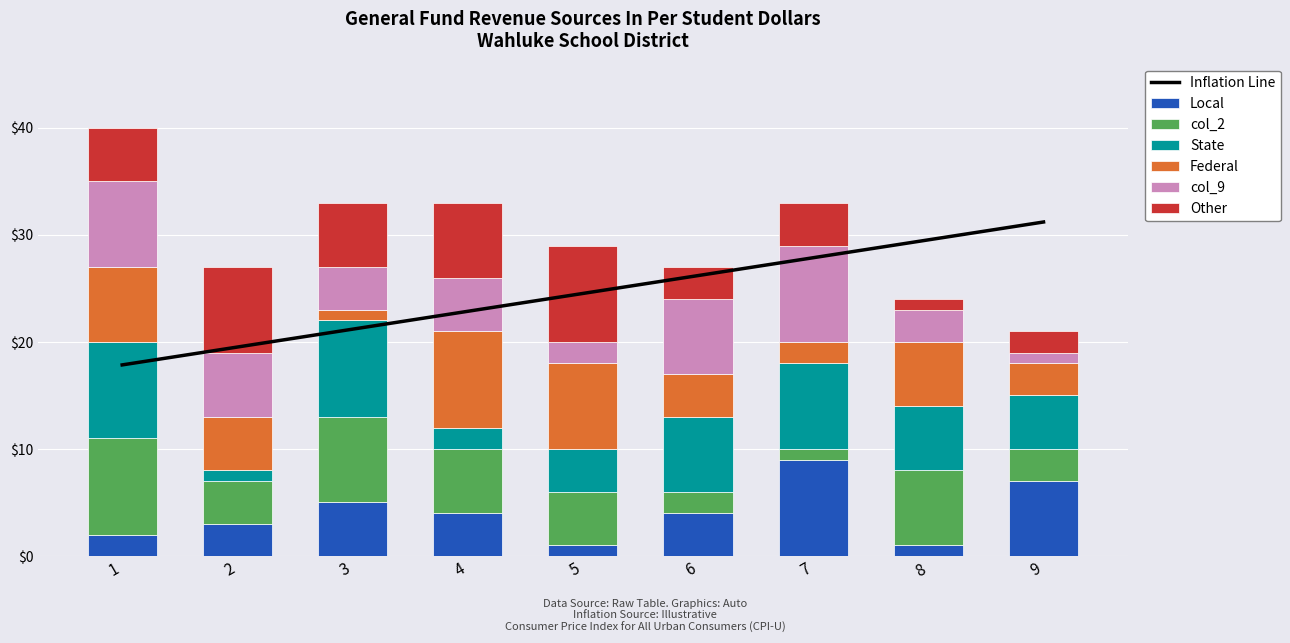

Read the col_2 value at 8.

7